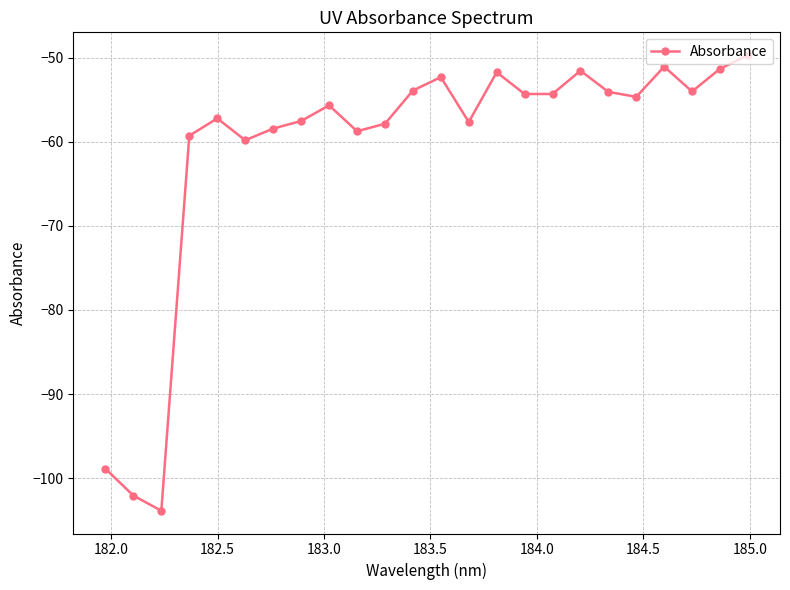

What is the maximum value shown in the chart?

-49.7